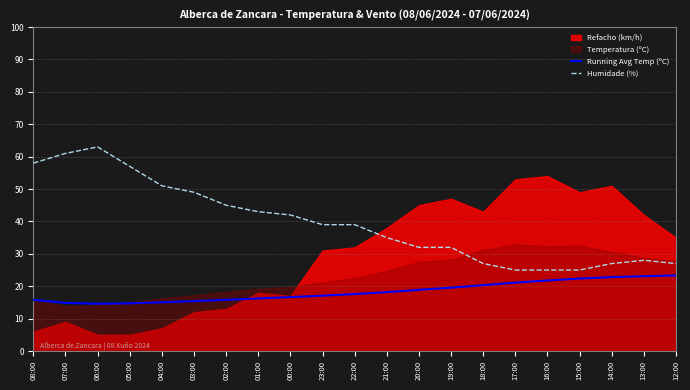

Is the value of Running Avg Temp (ºC) at 06:00 greater than the value of Humidade (%) at 07:00?

No